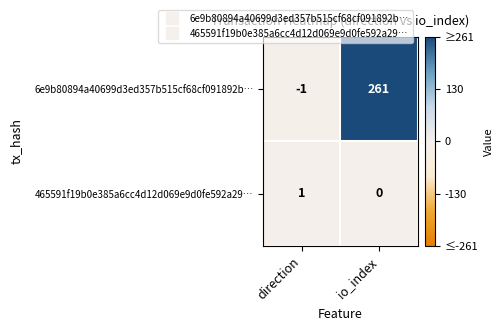

Between direction and io_index, which series saw the biggest shift?

6e9b80894a40699d3ed357b515cf68cf091892b…